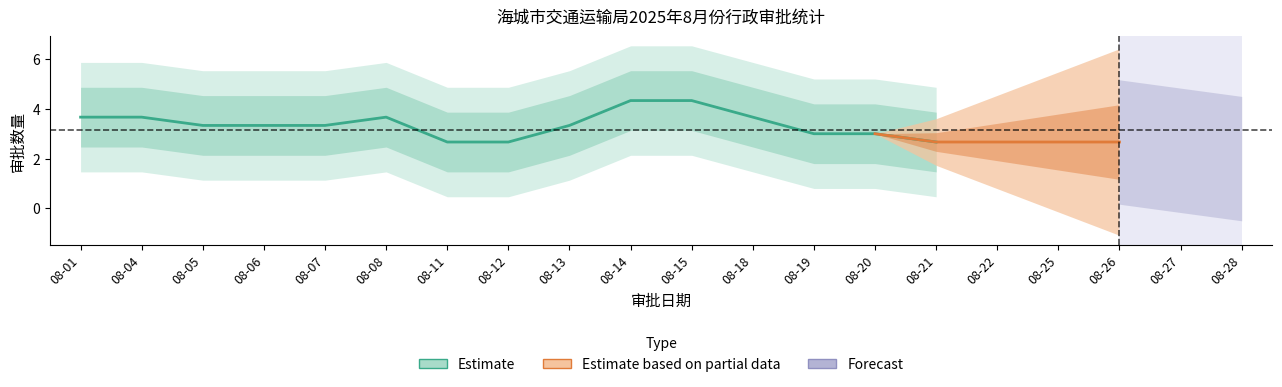

Approximately how many times larger is the value at 08-15 compared to 08-25?

1.7